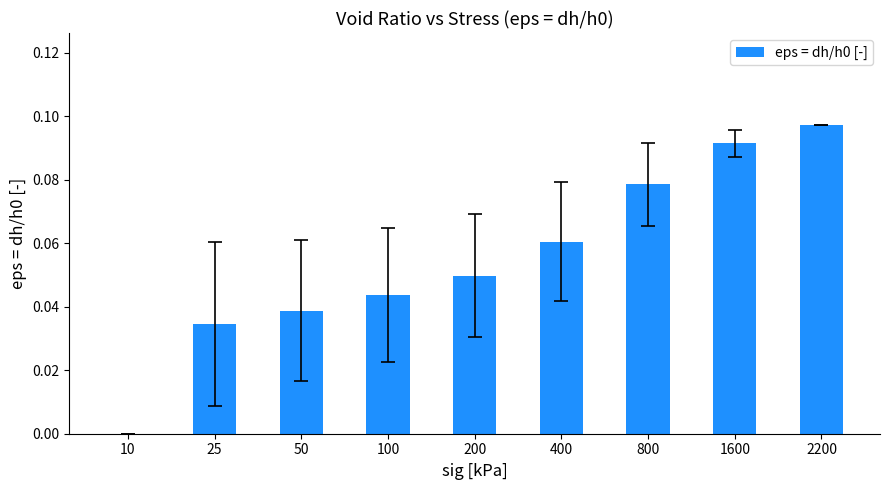

How many distinct data groups are displayed?

1